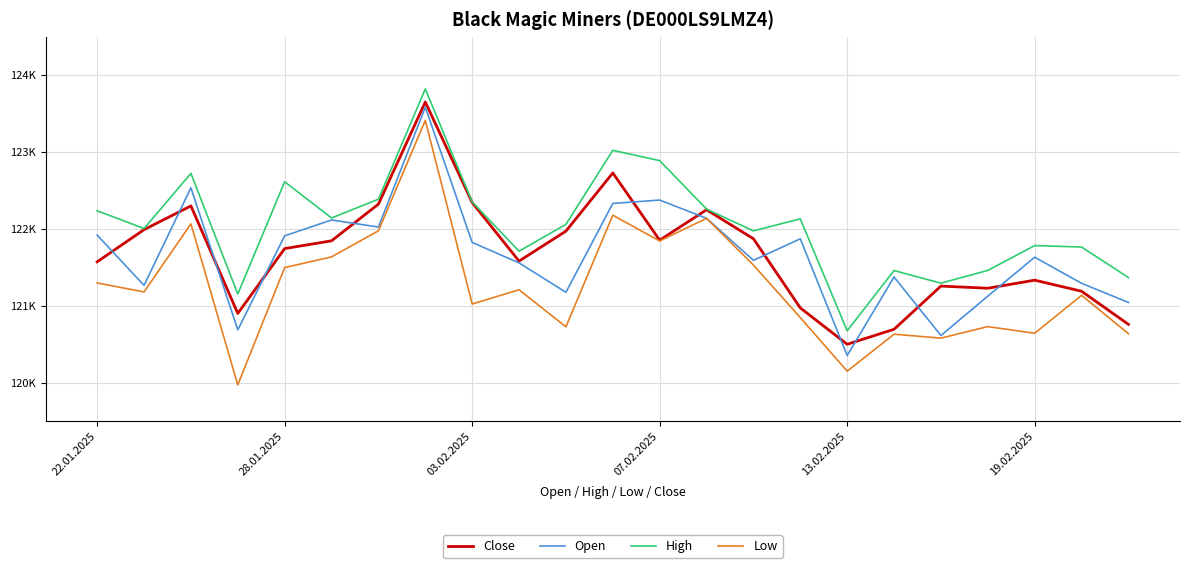

Rank the series by their maximum value, from highest to lowest.

High, Close, Open, Low